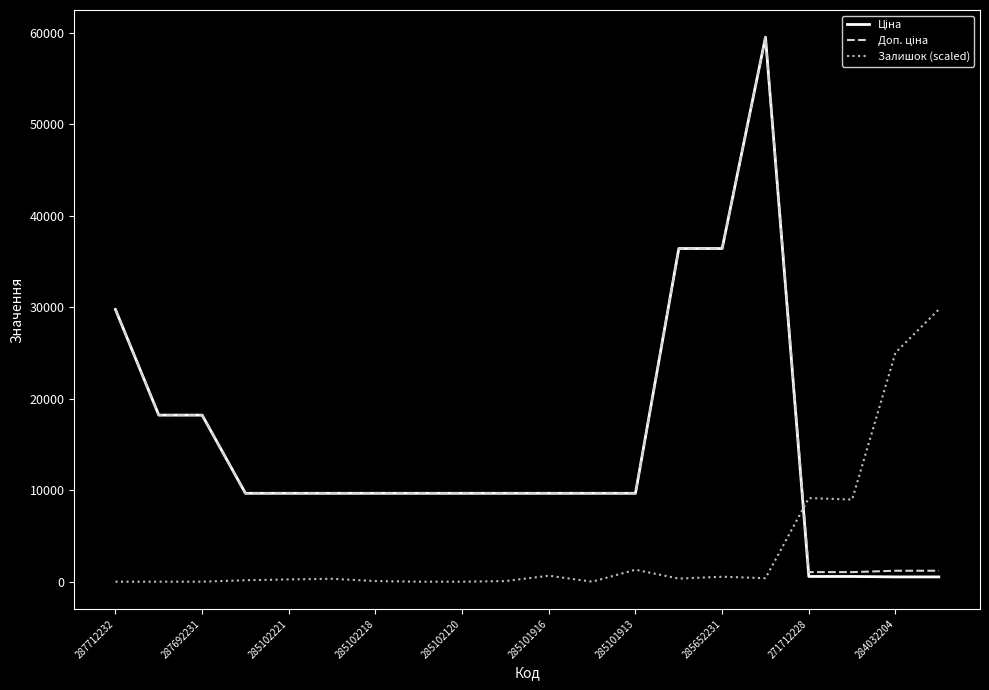

What is the average value of the Залишок (scaled) series?

3850.5